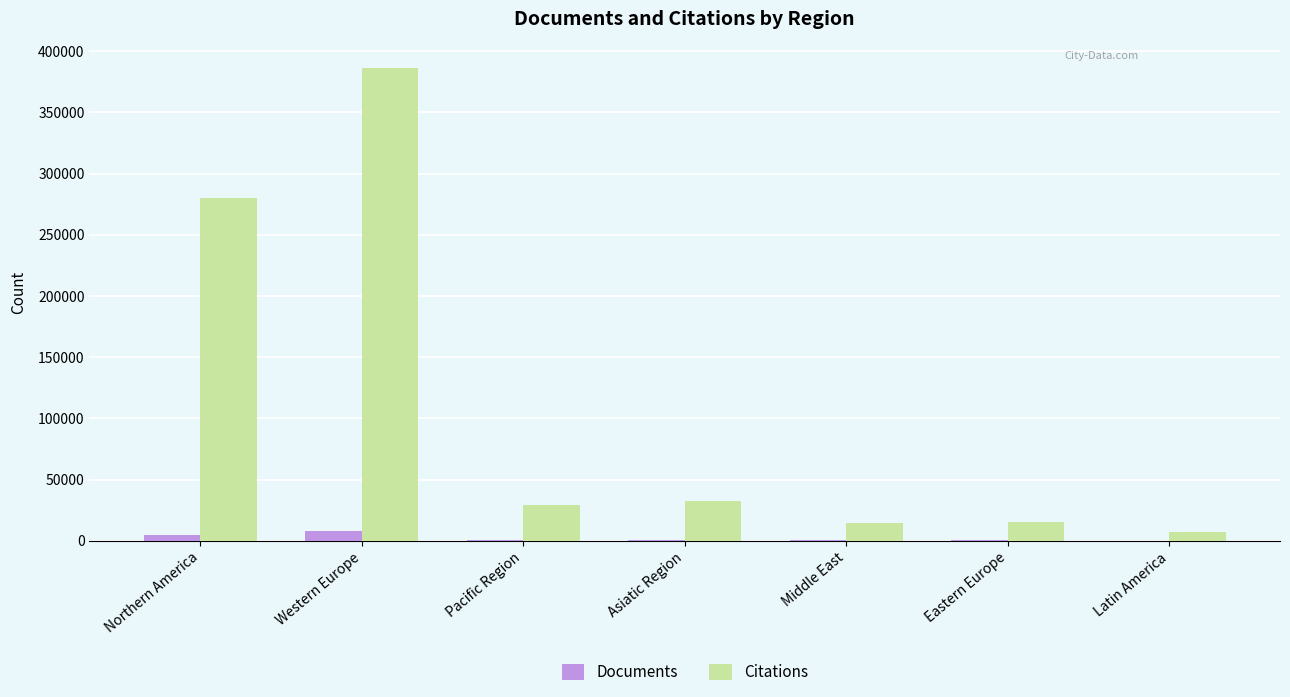

At which label does Citations reach its peak?

Western Europe